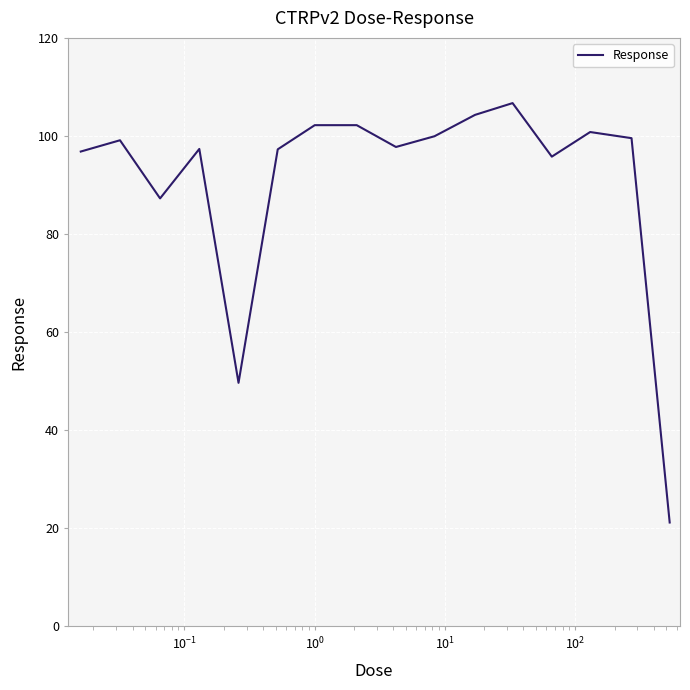

What is the difference between the maximum and minimum values?

85.5